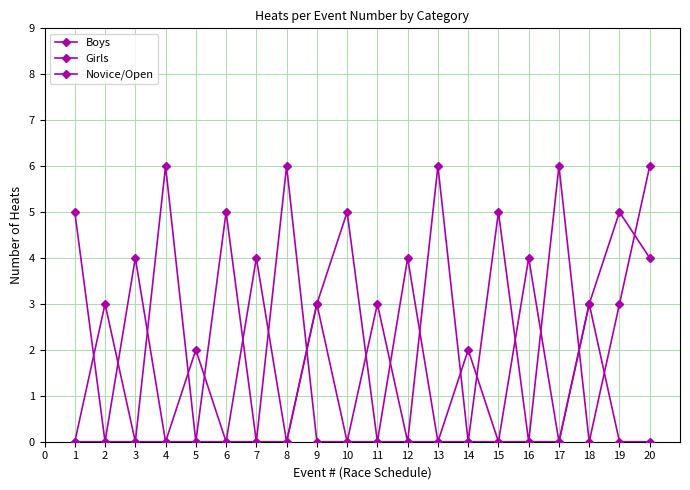

How many lines are shown in the chart?

3